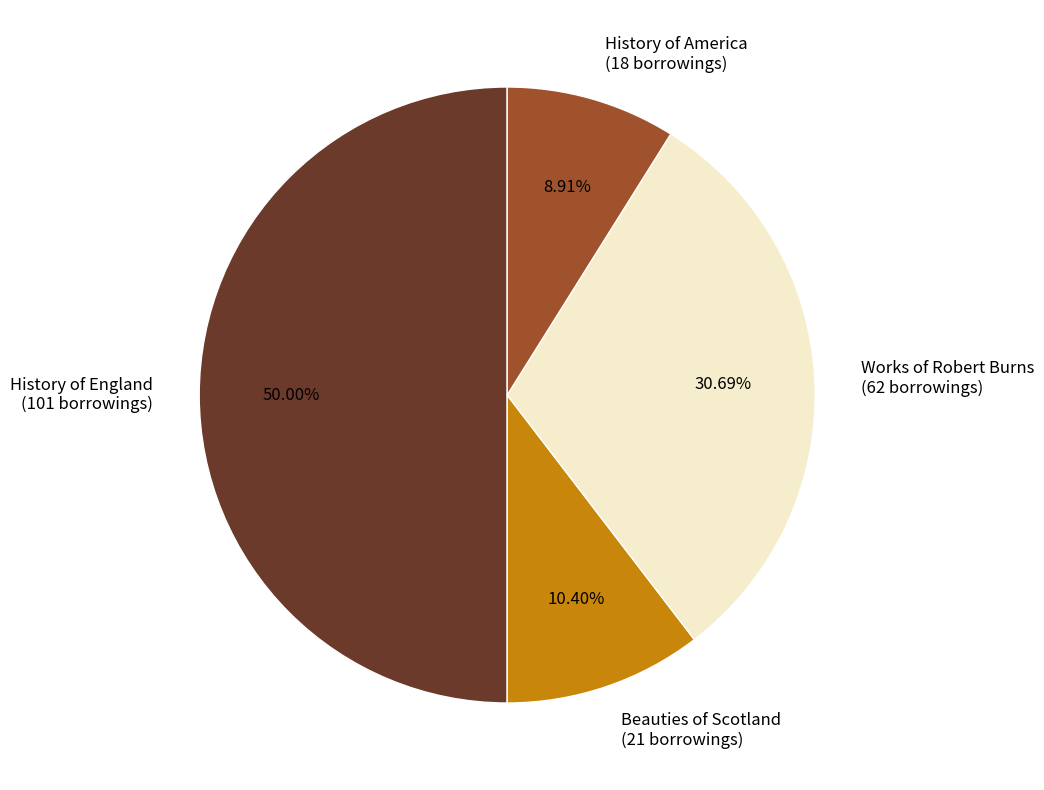

Do History of America (18 borrowings) and History of England (101 borrowings) together represent more than half of the pie?

Yes